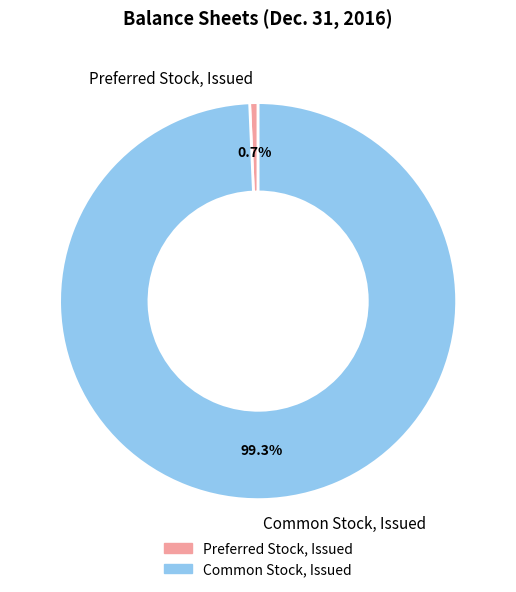

Which category has the smallest portion of the pie?

Preferred Stock, Issued